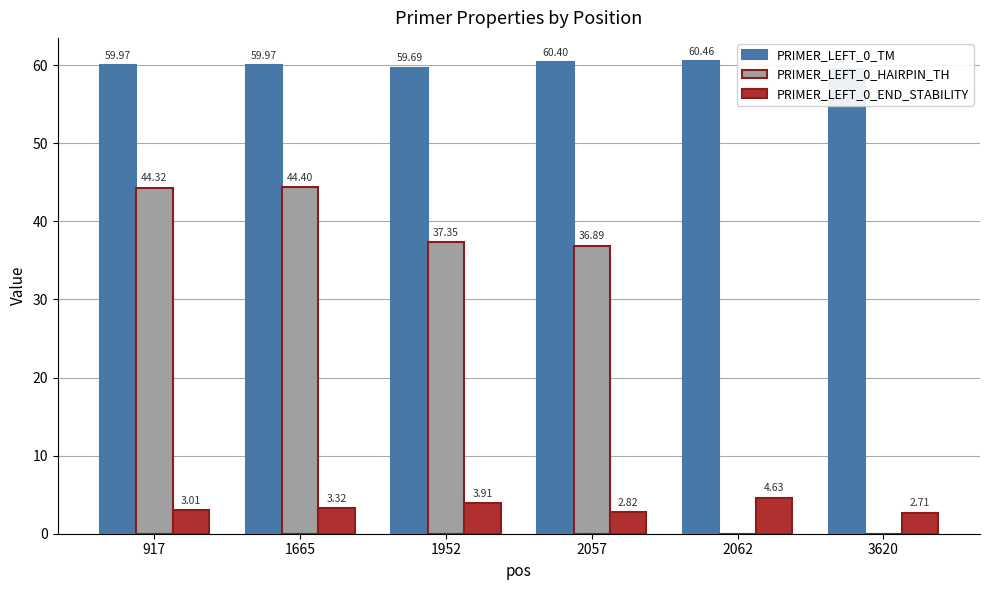

Which series changed the most between 1665 and 3620?

PRIMER_LEFT_0_HAIRPIN_TH